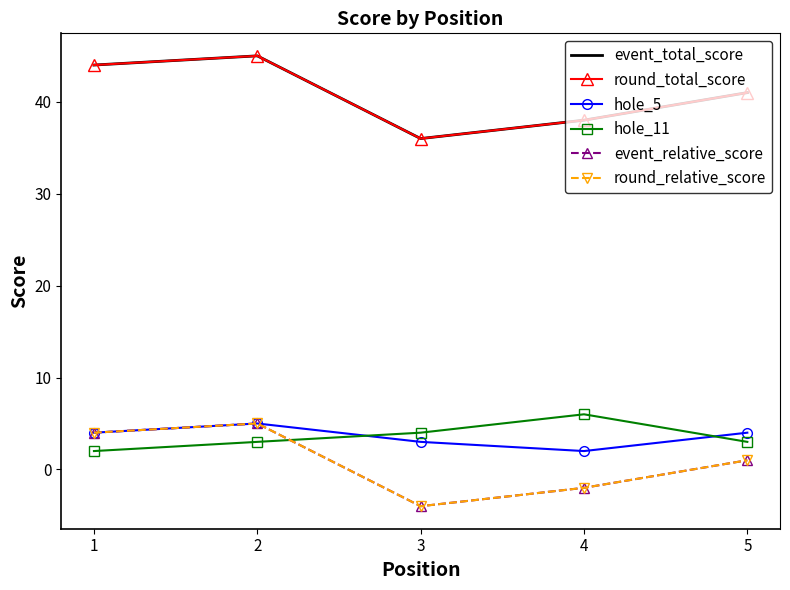

Is it true that hole_11 equals 3 at 2?

True